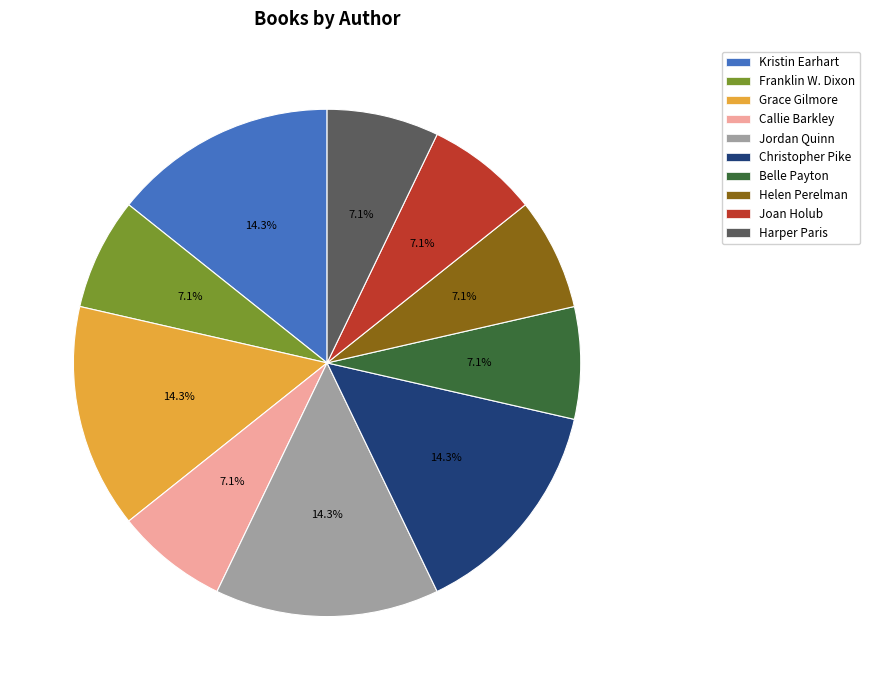

How many slices are in this pie chart?

10